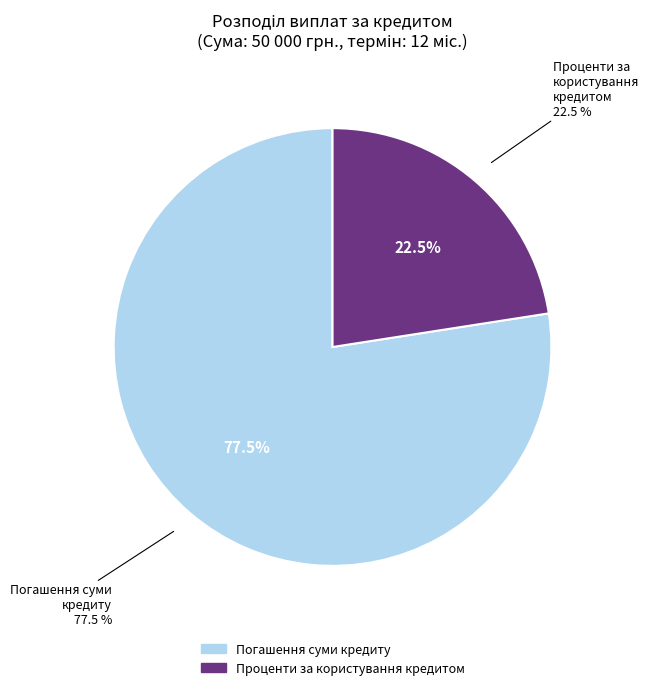

Do Проценти за користування кредитом and Разовий страховий тариф together represent more than half of the pie?

No